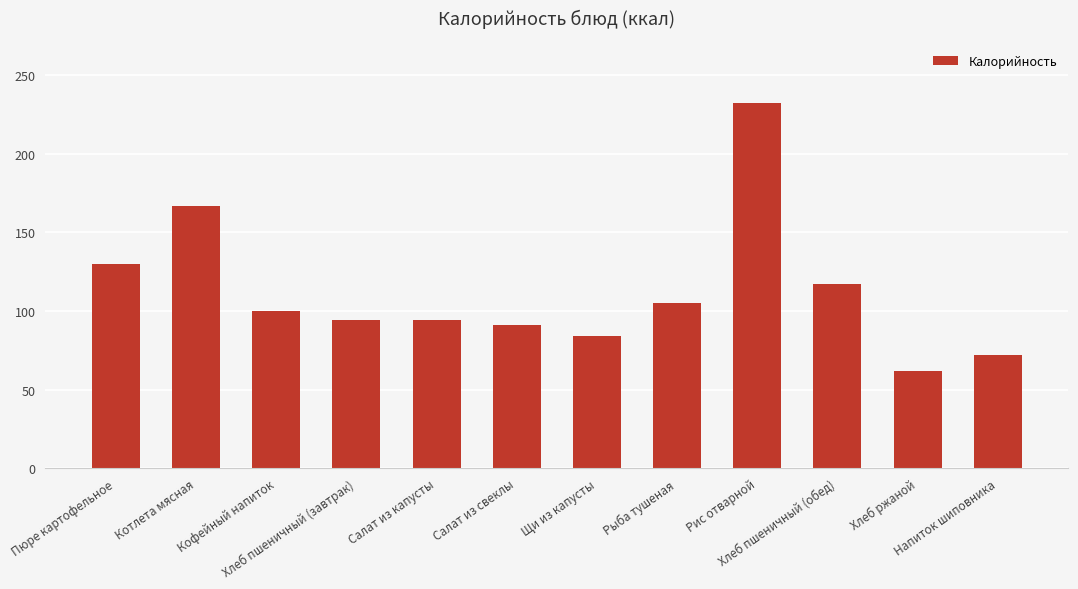

How many data points does each series have?

12